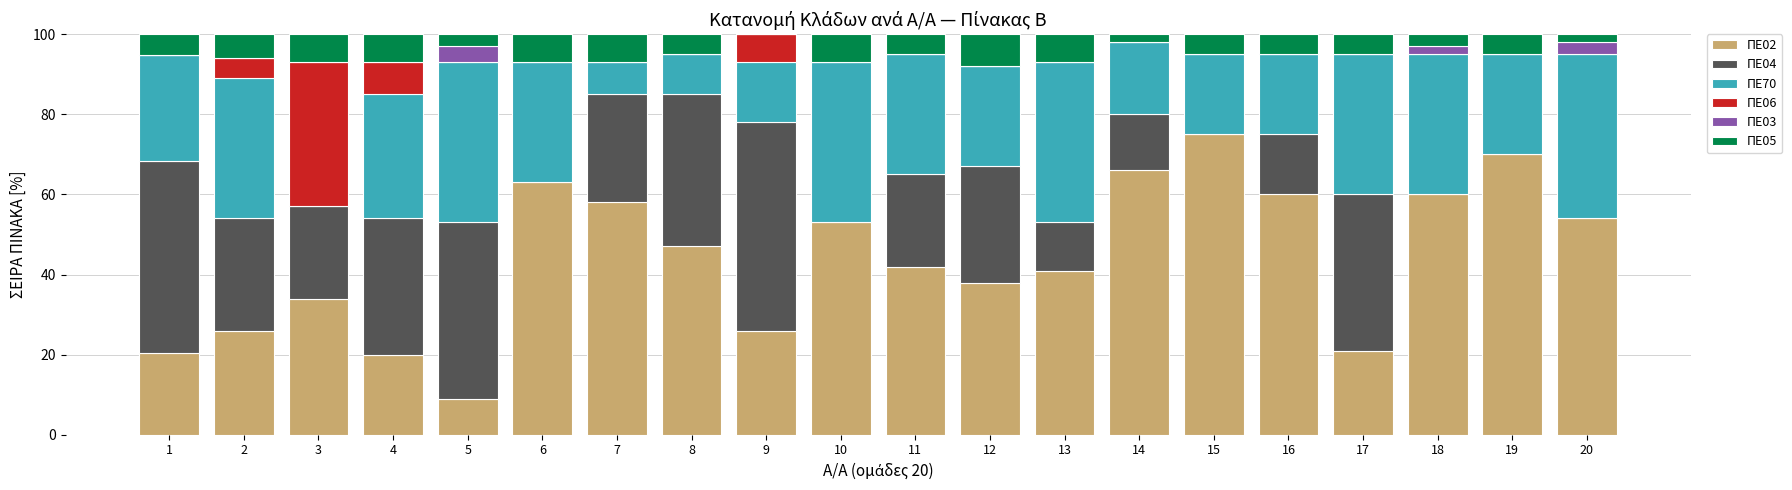

What is the sum of the ΠΕ02 values at 19 and 20?

124.0